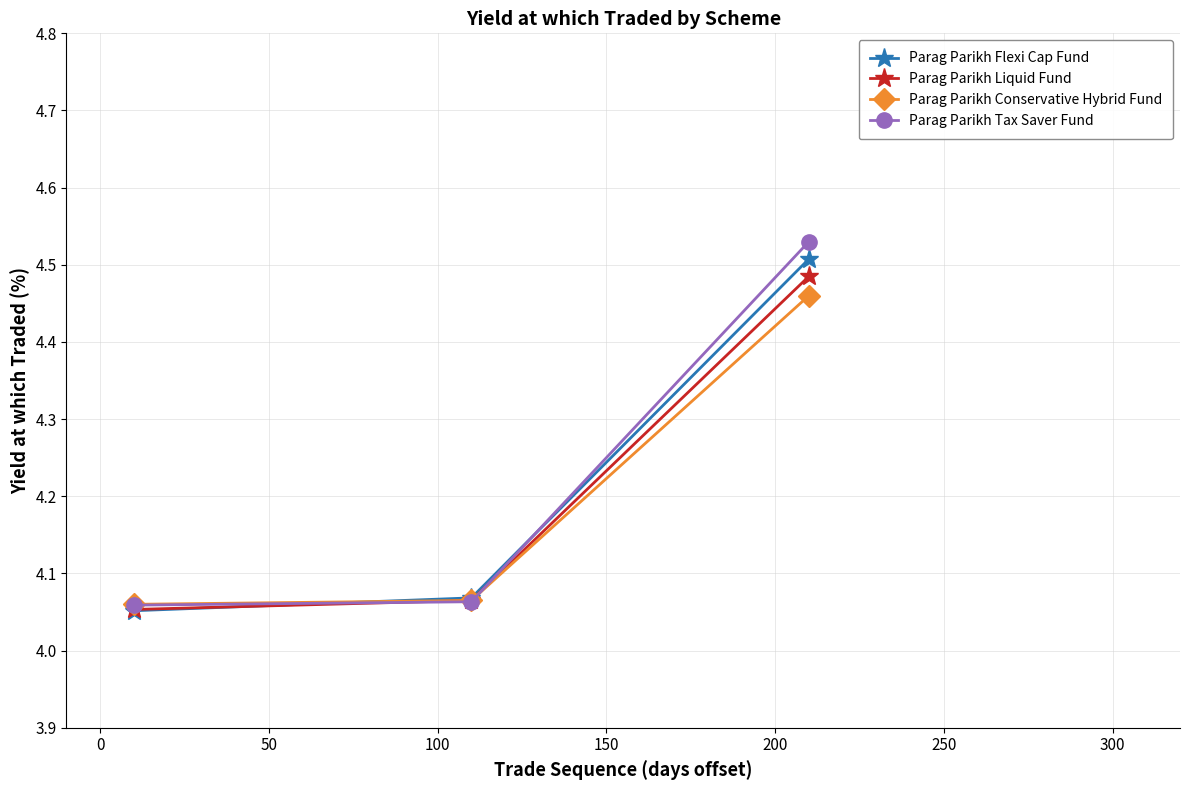

Count the Parag Parikh Tax Saver Fund values in the range 4 to 5.

3